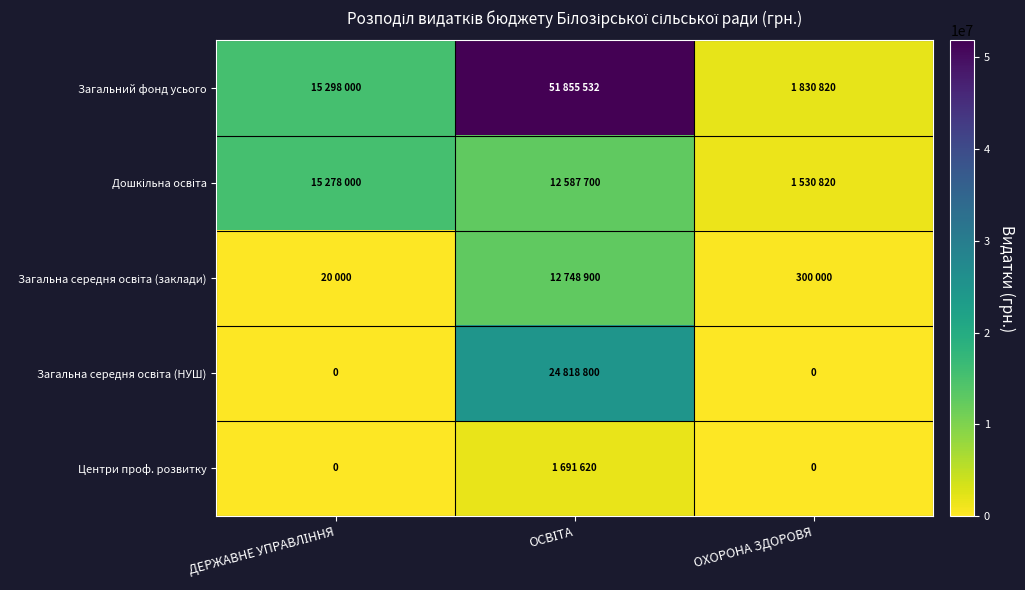

Is the value of Загальна середня освіта (НУШ) at ДЕРЖАВНЕ УПРАВЛІННЯ greater than the value of Центри проф. розвитку at ДЕРЖАВНЕ УПРАВЛІННЯ?

No